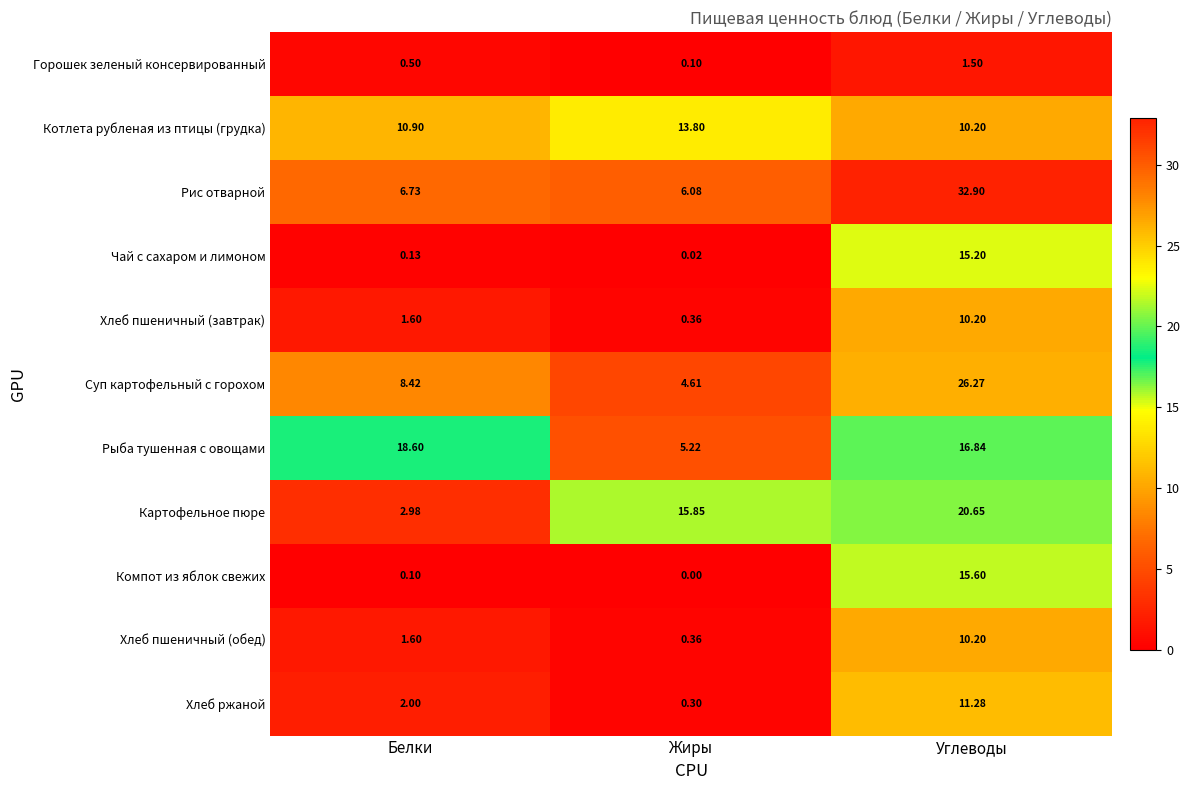

Which series has the largest total across all categories?

Рис отварной